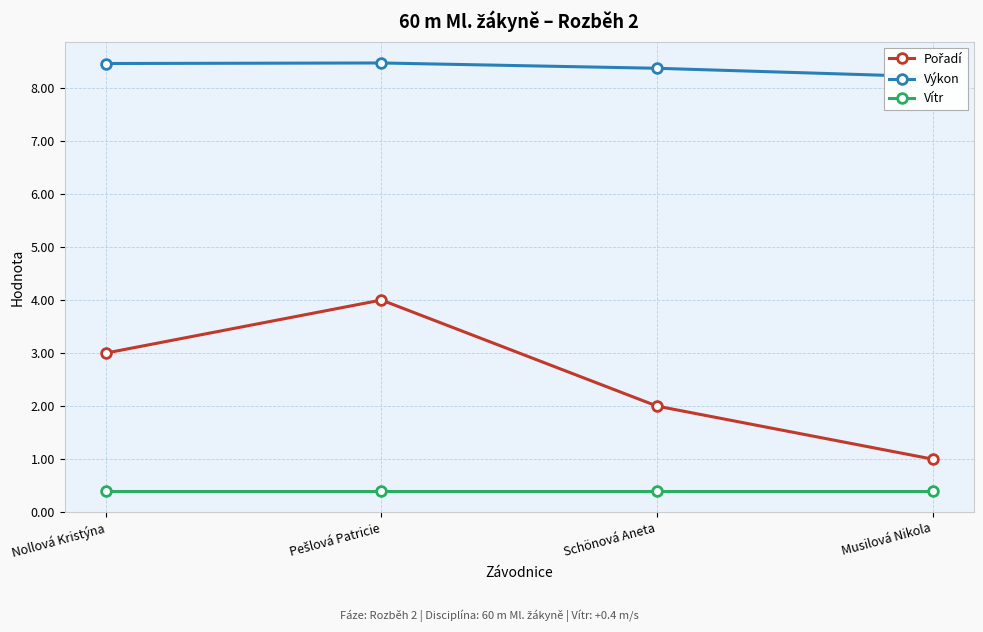

Rank the categories by Vítr value from lowest to highest.

Nollová Kristýna, Pešlová Patricie, Schönová Aneta, Musilová Nikola